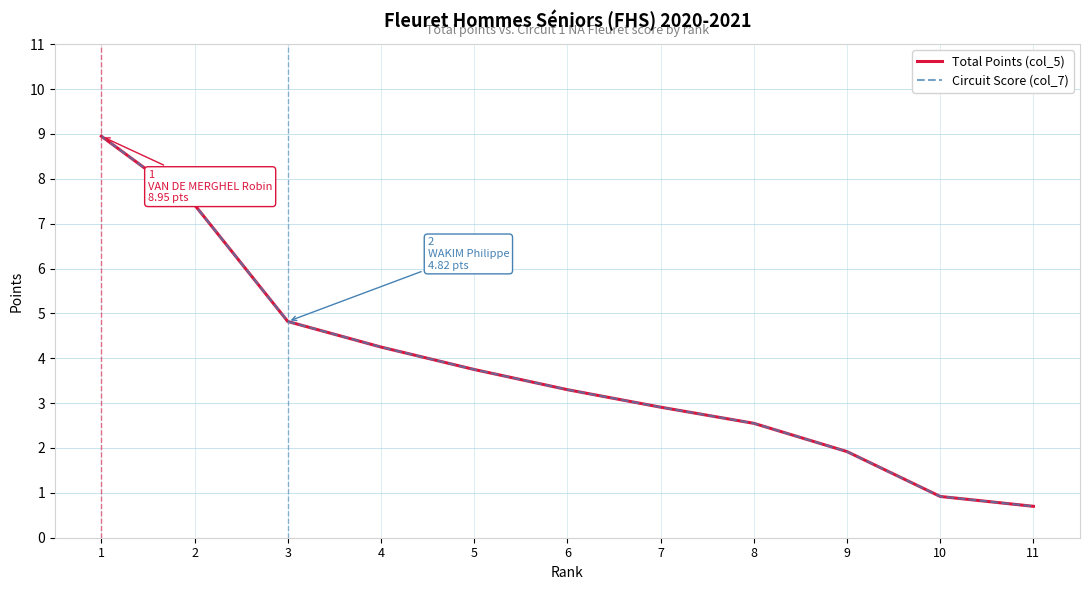

The Circuit Score (col_7) series shows 3.3 at 6. True or false?

True